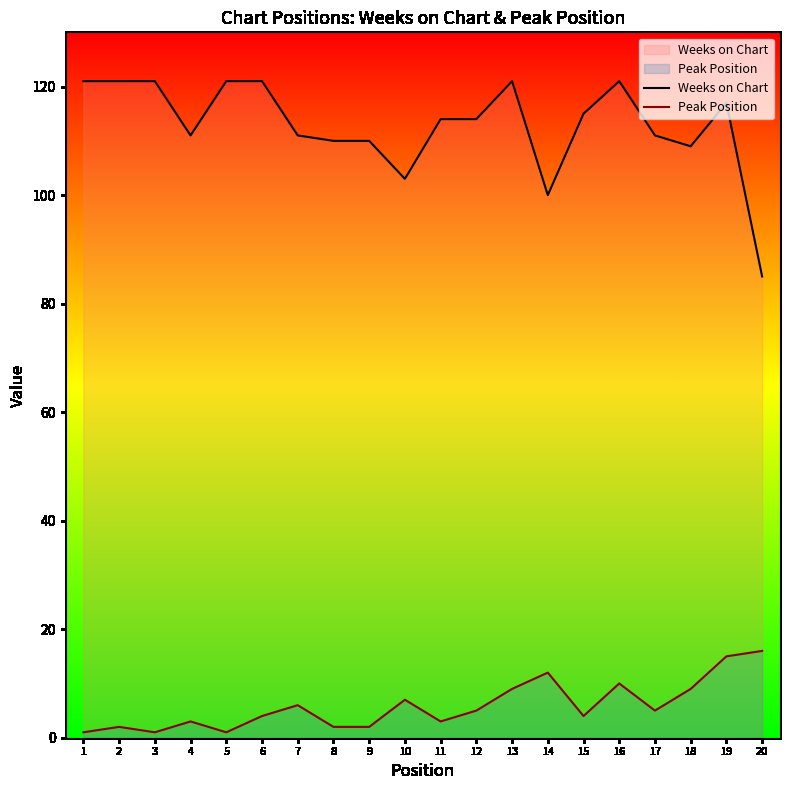

In Peak Position, how many points are higher than both neighbors (excluding endpoints)?

6